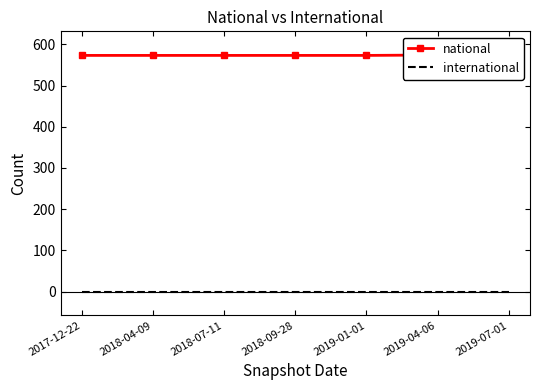

How many distinct data groups are displayed?

2